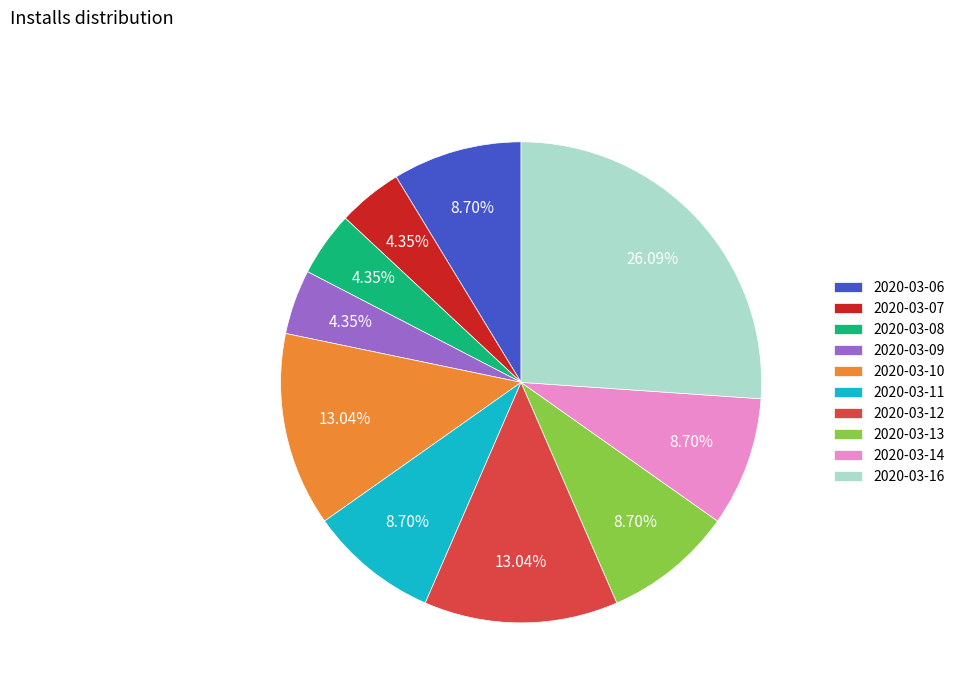

To the nearest percent, what is the combined percentage of 2020-03-07 and 2020-03-09?

9%